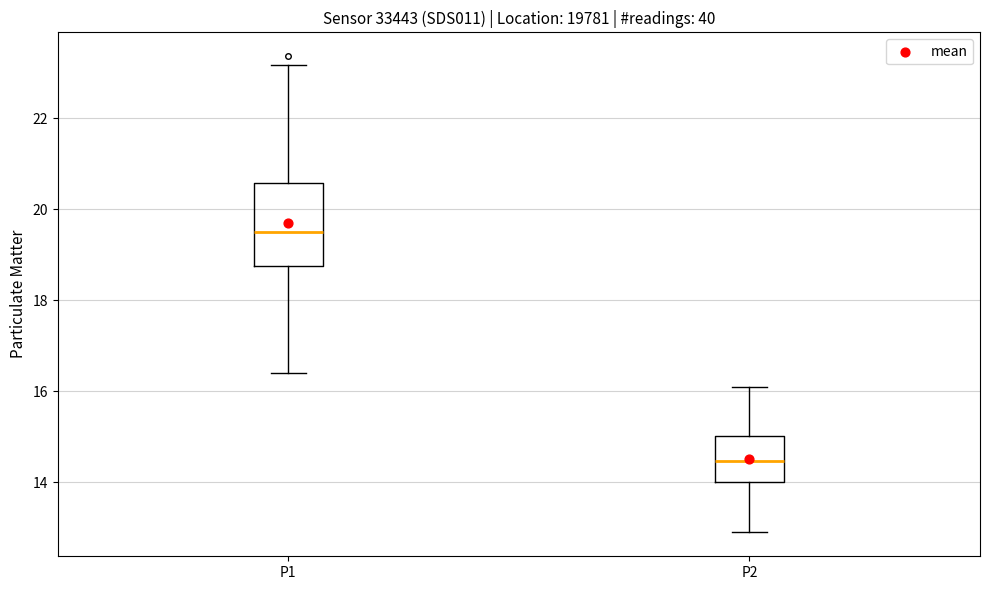

Reading left to right, transcribe this box plot: for each box, give where its median line is, the range the box spans, and where its two whiskers end, as read against the y-axis. The values are not printed on the chart, so give them approximately, as read against the axis.

P1: median 19.6, box 18.8 to 20.6, whiskers 16.4 to 23.2
P2: median 14.4, box 14.0 to 15.0, whiskers 13.0 to 16.2